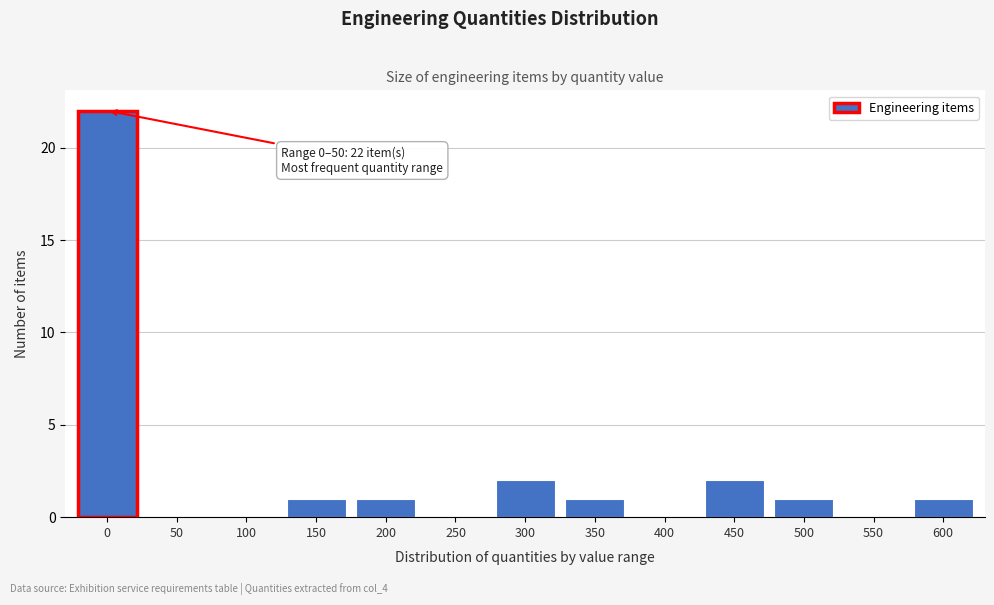

Reading right to left, transcribe all the data shown in this chart.

600=1	550=0	500=1	450=2	400=0	350=1	300=2	250=0	200=1	150=1	100=0	50=0	0=22